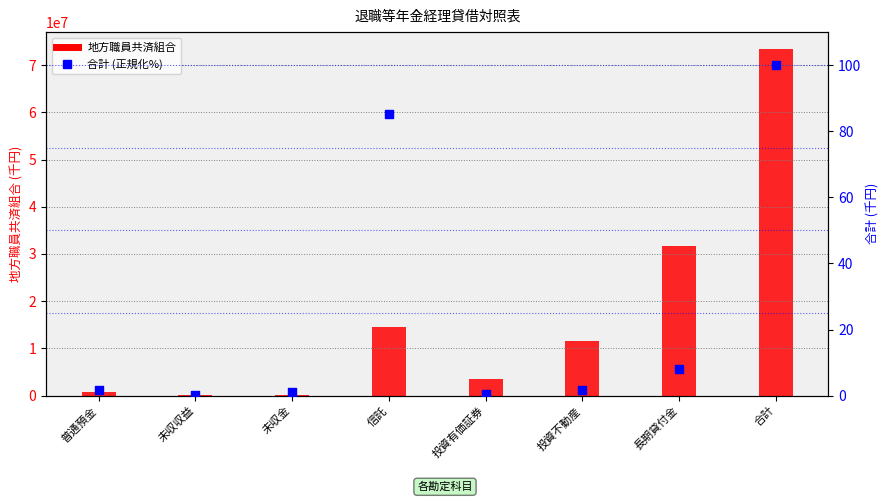

Which series reaches the minimum Y coordinate?

合計 (正規化%)